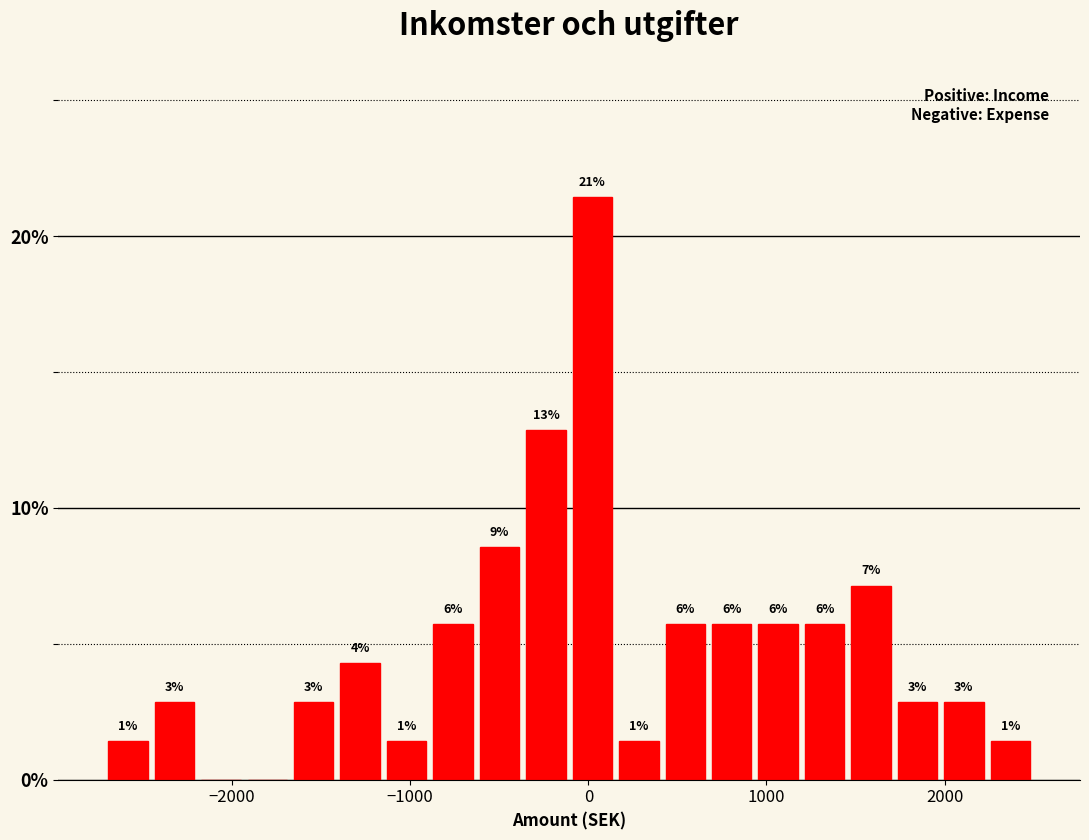

Around what value on the x-axis is the tallest bar? Give the approximate position of its centre, as read against the axis.

0